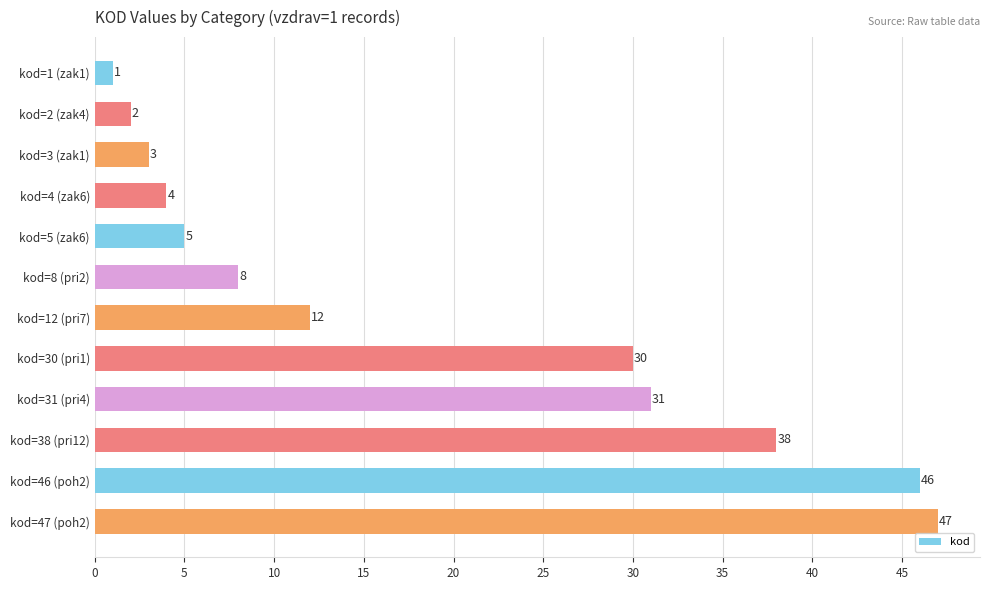

Read the value at kod=30 (pri1), to the nearest 5.

30